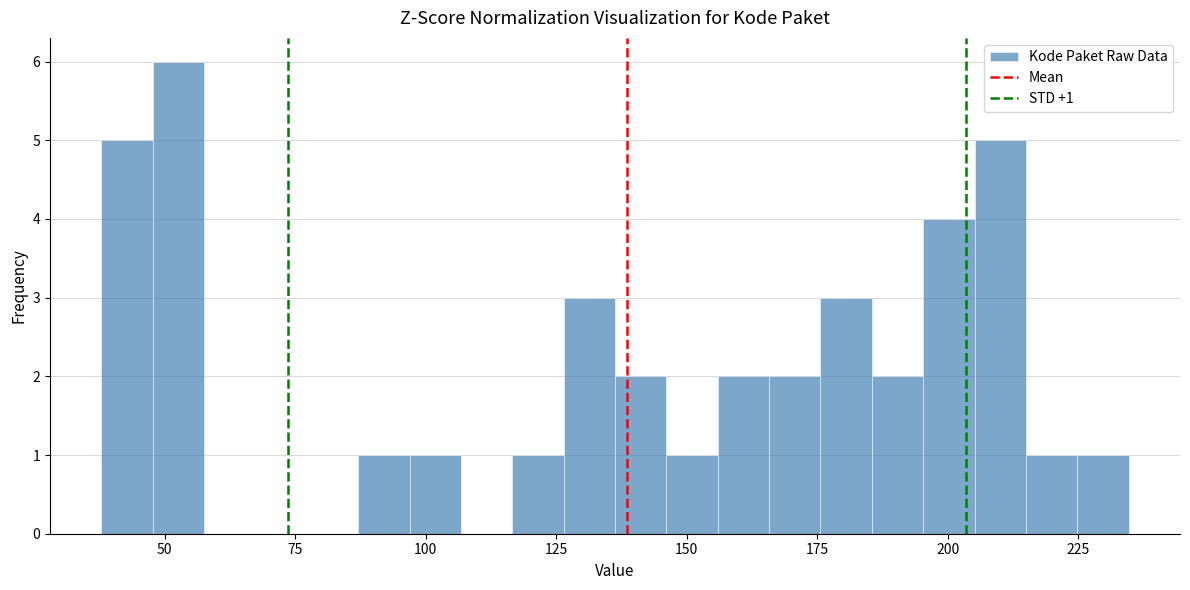

Read against the x-axis, roughly where is the centre of the tallest bar?

55